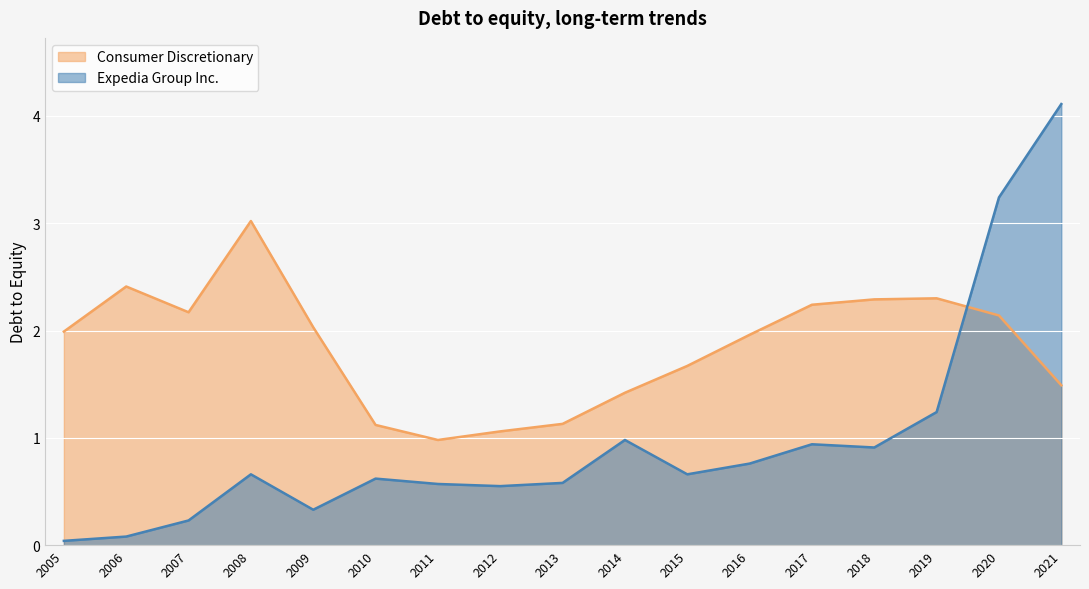

Where is the first local minimum for Consumer Discretionary?

2007